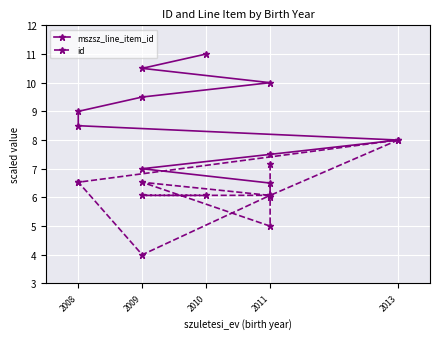

Is it true that mszsz_line_item_id equals 3.5 at 2011?

False